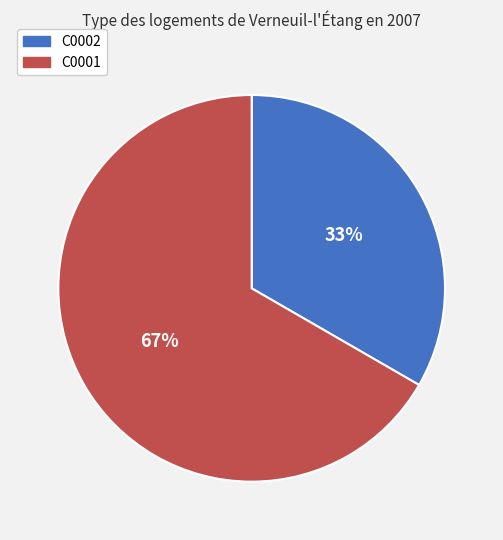

What is the largest slice in the pie chart?

C0001